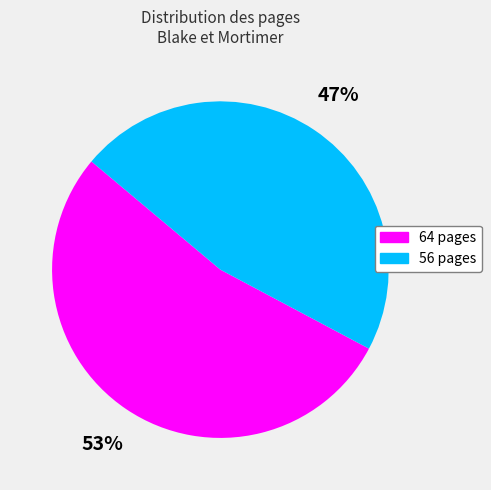

How many segments does this pie chart have?

2